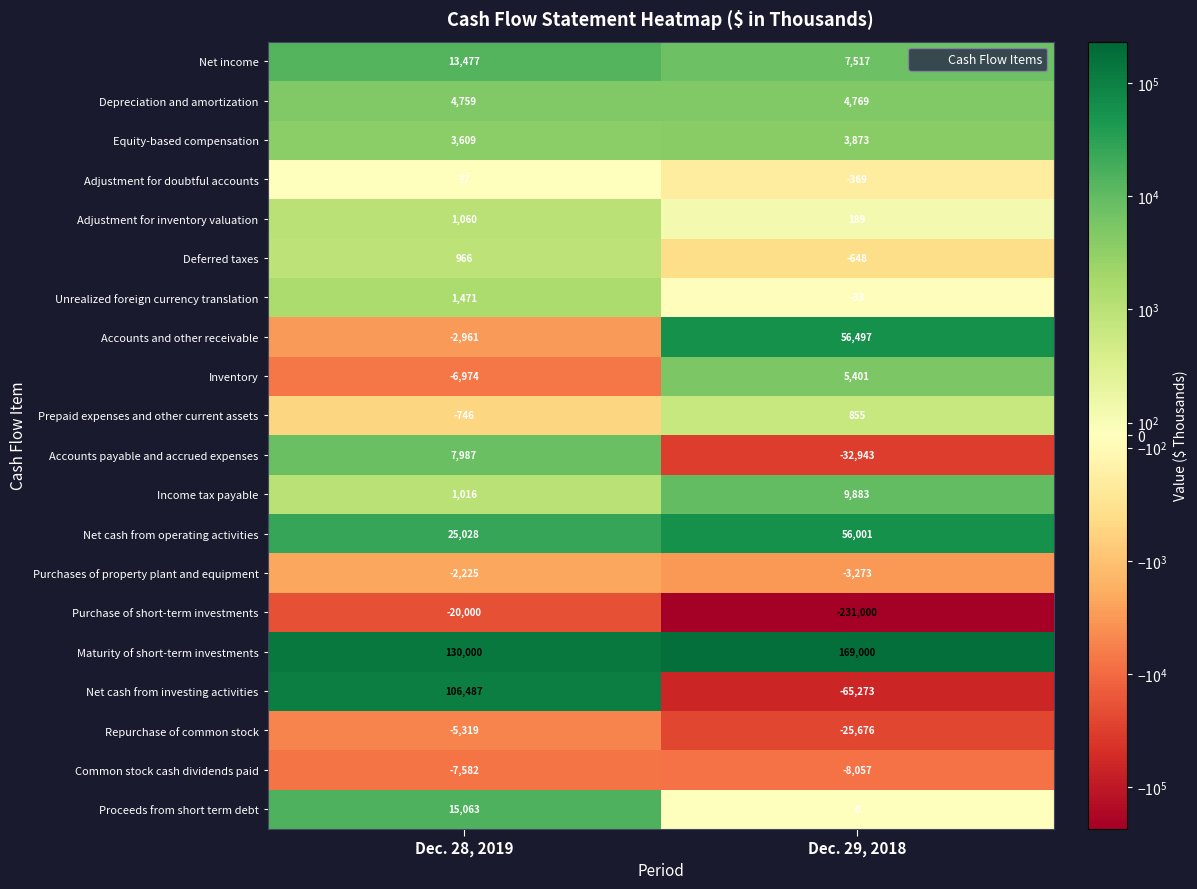

At which category is the sum across all series the highest?

Dec. 28, 2019